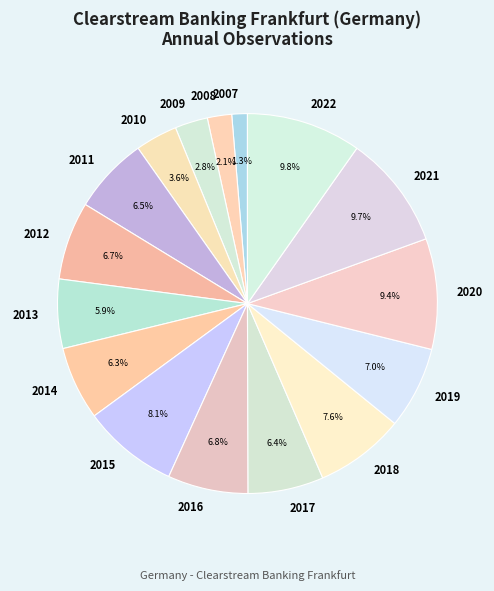

How many segments does this pie chart have?

16